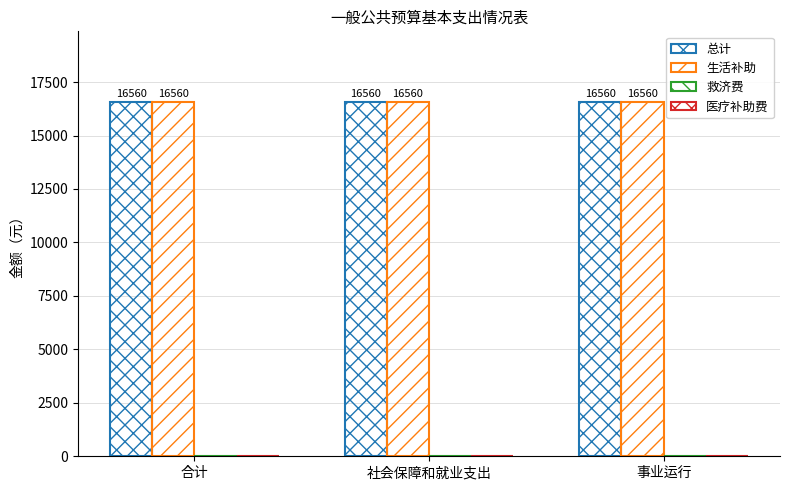

Which series has the widest spread of values?

总计